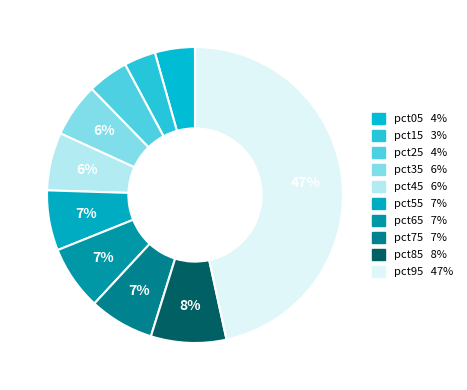

Do pct35 and pct05 together represent more than half of the pie?

No